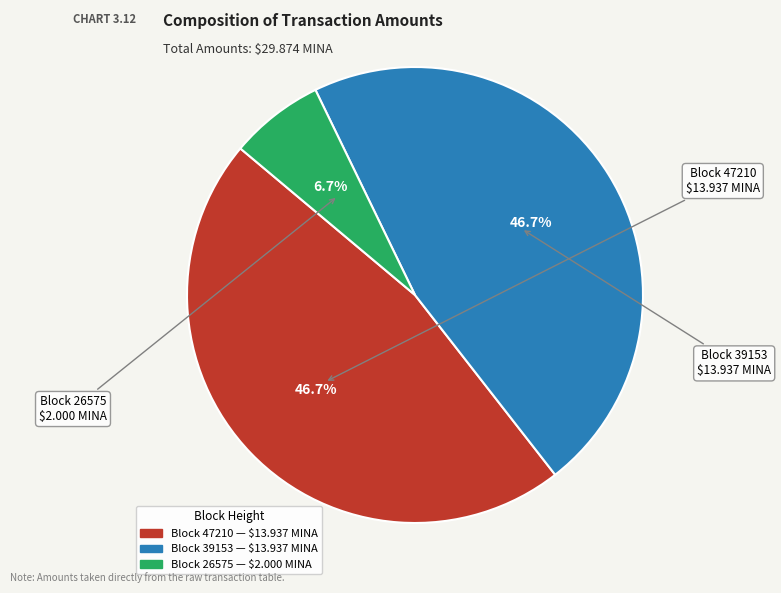

To the nearest percent, what is the average slice percentage?

33%